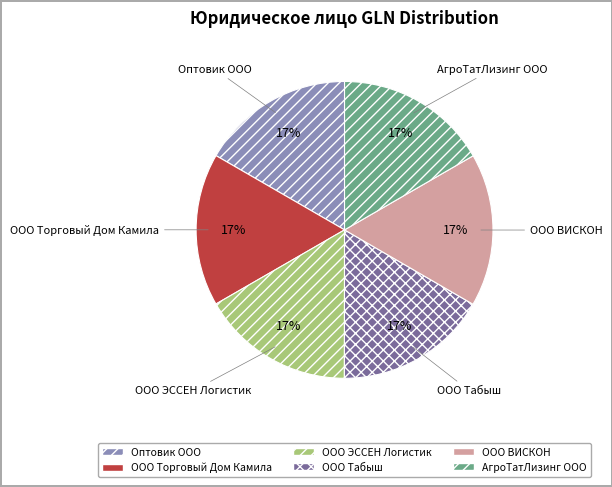

Do АгроТатЛизинг ООО and Оптовик ООО together represent more than half of the pie?

No